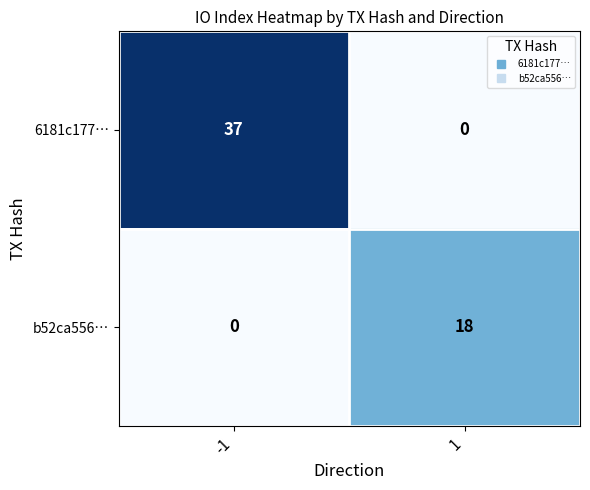

What is the sum of the 6181c177… values at 1 and -1?

37